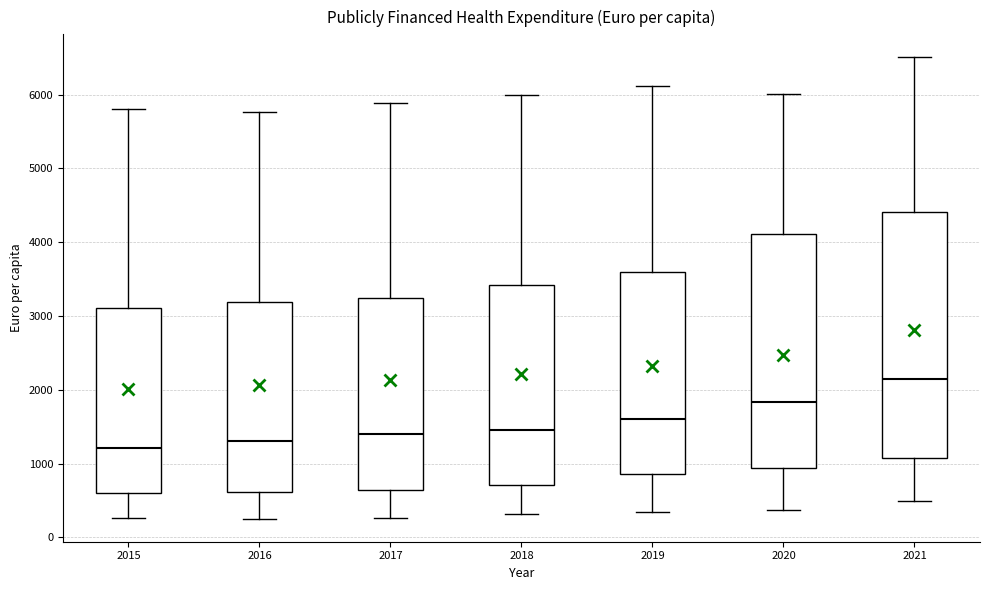

Which box's median line is the highest?

2021